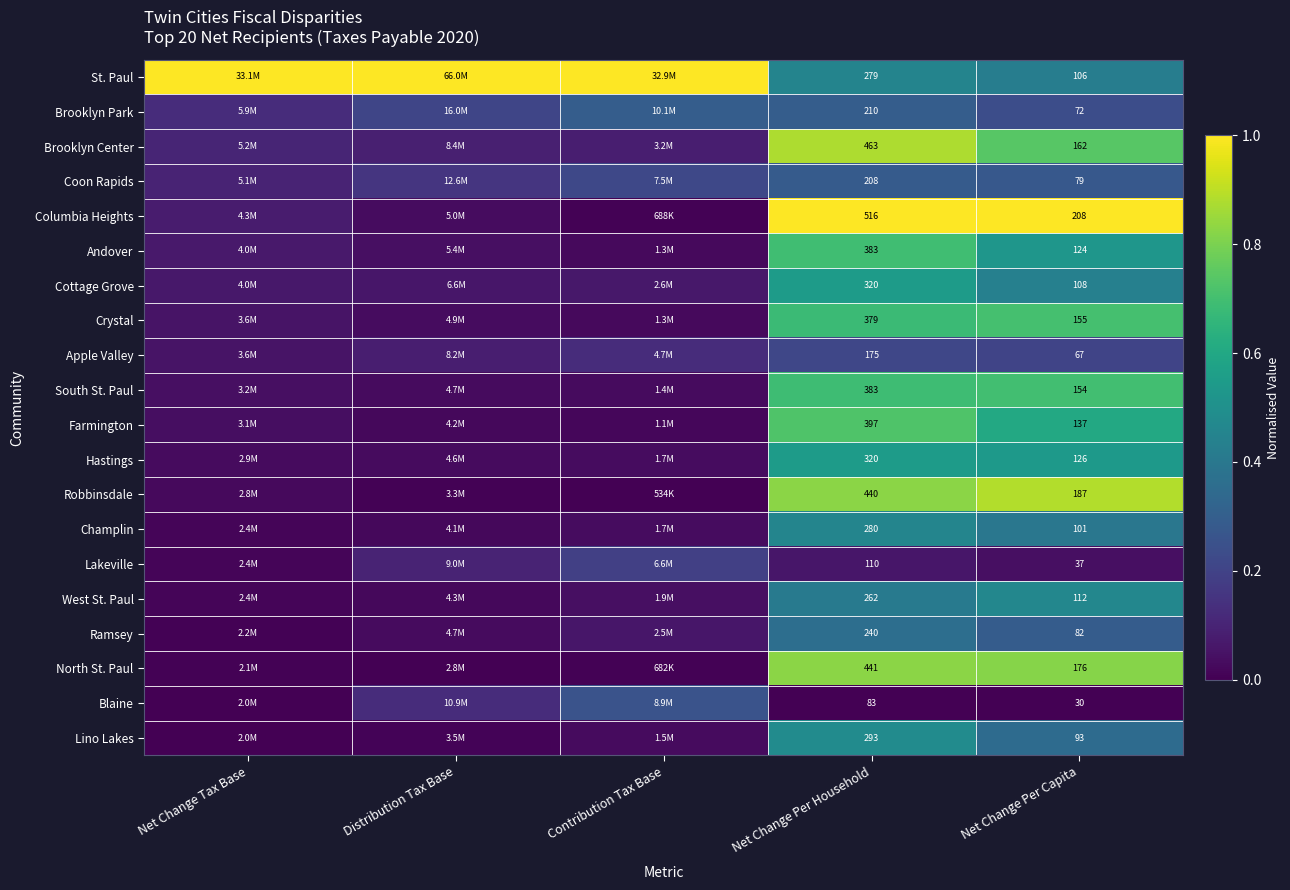

Which series has the largest total across all categories?

St. Paul